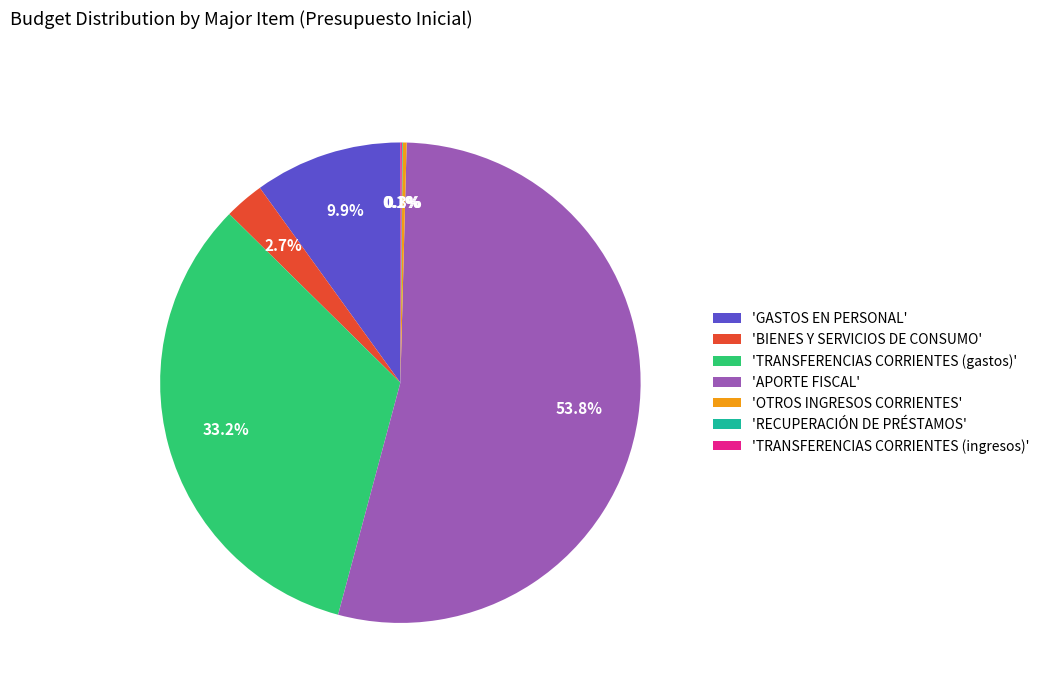

Combined, what portion of the pie is 'GASTOS EN PERSONAL' and 'BIENES Y SERVICIOS DE CONSUMO'?

12.6%